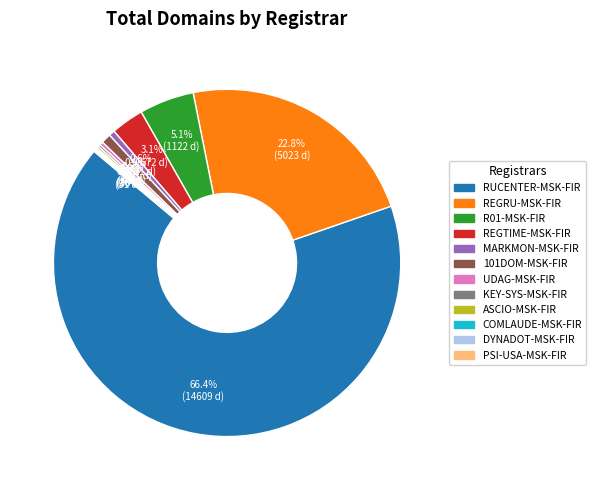

Does any single category account for the majority?

Yes